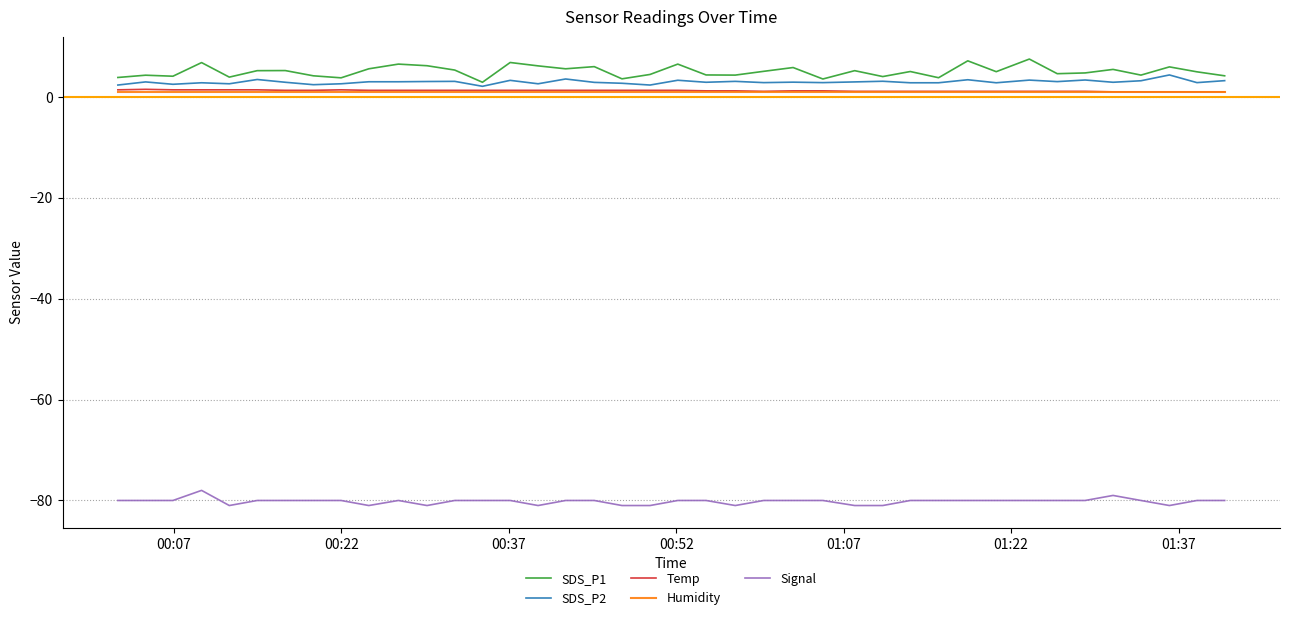

Which series has the largest range (max minus min)?

SDS_P1